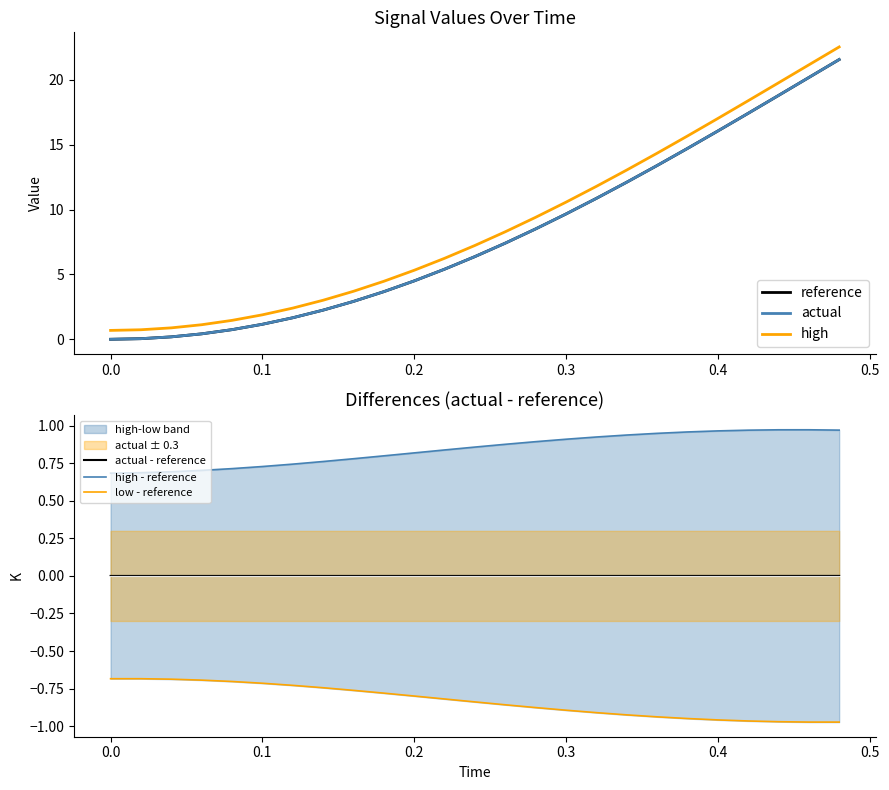

True or false: actual and high cross at least once.

False